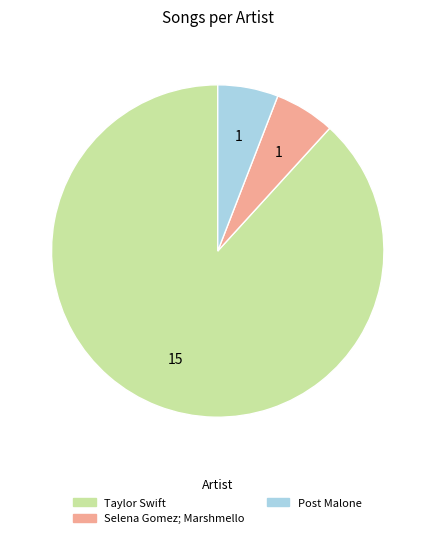

Which category has the biggest portion of the pie?

Taylor Swift